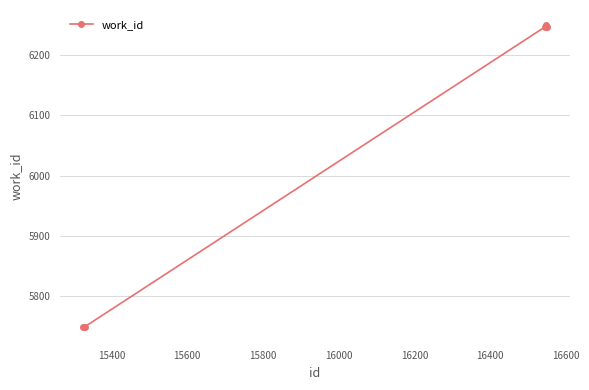

What is the minimum value shown in the chart?

5750